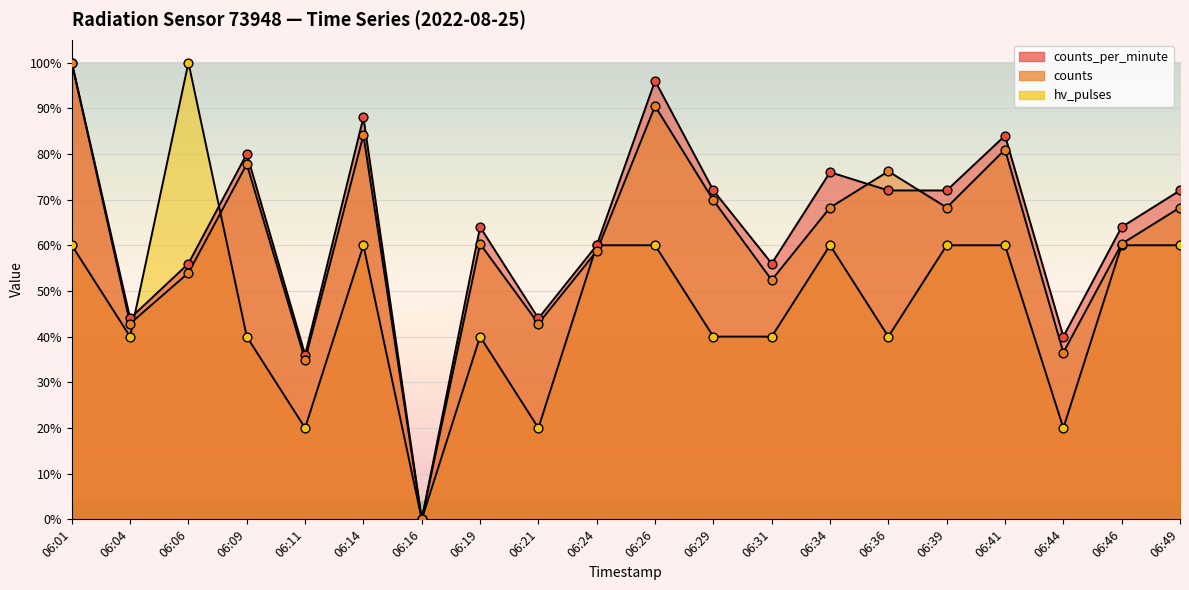

Which series has the largest Y range (max minus min)?

counts_per_minute